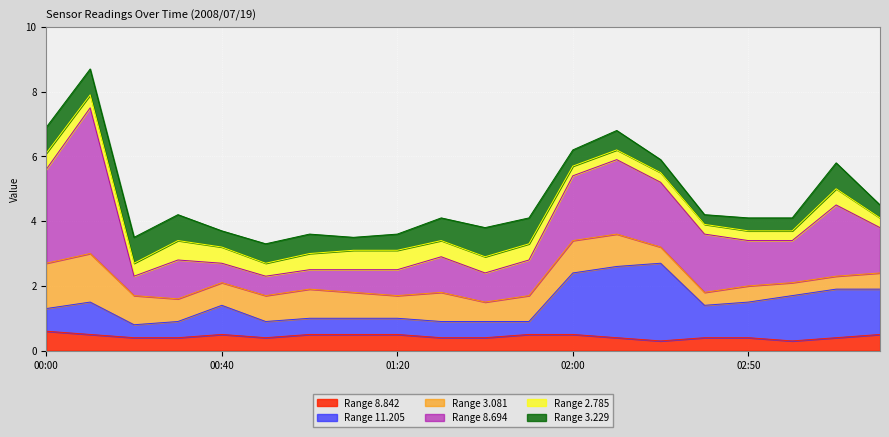

Reading left to right, extract all data points from this chart.

8.842: 00:00=0.6	00:10=0.5	00:20=0.4	00:30=0.4	00:40=0.5	00:50=0.4	01:00=0.5	01:10=0.5	01:20=0.5	01:30=0.4	01:40=0.4	01:50=0.5	02:00=0.5	02:20=0.4	02:30=0.3	02:40=0.4	02:50=0.4	03:00=0.3	03:10=0.4	03:20=0.5
11.205: 00:00=0.7	00:10=1.0	00:20=0.4	00:30=0.5	00:40=0.9	00:50=0.5	01:00=0.5	01:10=0.5	01:20=0.5	01:30=0.5	01:40=0.5	01:50=0.4	02:00=1.9	02:20=2.2	02:30=2.4	02:40=1.0	02:50=1.1	03:00=1.4	03:10=1.5	03:20=1.4
3.081: 00:00=1.4	00:10=1.5	00:20=0.9	00:30=0.7	00:40=0.7	00:50=0.8	01:00=0.9	01:10=0.8	01:20=0.7	01:30=0.9	01:40=0.6	01:50=0.8	02:00=1.0	02:20=1.0	02:30=0.5	02:40=0.4	02:50=0.5	03:00=0.4	03:10=0.4	03:20=0.5
8.694: 00:00=2.9	00:10=4.5	00:20=0.6	00:30=1.2	00:40=0.6	00:50=0.6	01:00=0.6	01:10=0.7	01:20=0.8	01:30=1.1	01:40=0.9	01:50=1.1	02:00=2.0	02:20=2.3	02:30=2.0	02:40=1.8	02:50=1.4	03:00=1.3	03:10=2.2	03:20=1.4
2.785: 00:00=0.5	00:10=0.4	00:20=0.4	00:30=0.6	00:40=0.5	00:50=0.4	01:00=0.5	01:10=0.6	01:20=0.6	01:30=0.5	01:40=0.5	01:50=0.5	02:00=0.3	02:20=0.3	02:30=0.3	02:40=0.3	02:50=0.3	03:00=0.3	03:10=0.5	03:20=0.3
3.229: 00:00=0.8	00:10=0.8	00:20=0.8	00:30=0.8	00:40=0.5	00:50=0.6	01:00=0.6	01:10=0.4	01:20=0.5	01:30=0.7	01:40=0.9	01:50=0.8	02:00=0.5	02:20=0.6	02:30=0.4	02:40=0.3	02:50=0.4	03:00=0.4	03:10=0.8	03:20=0.4